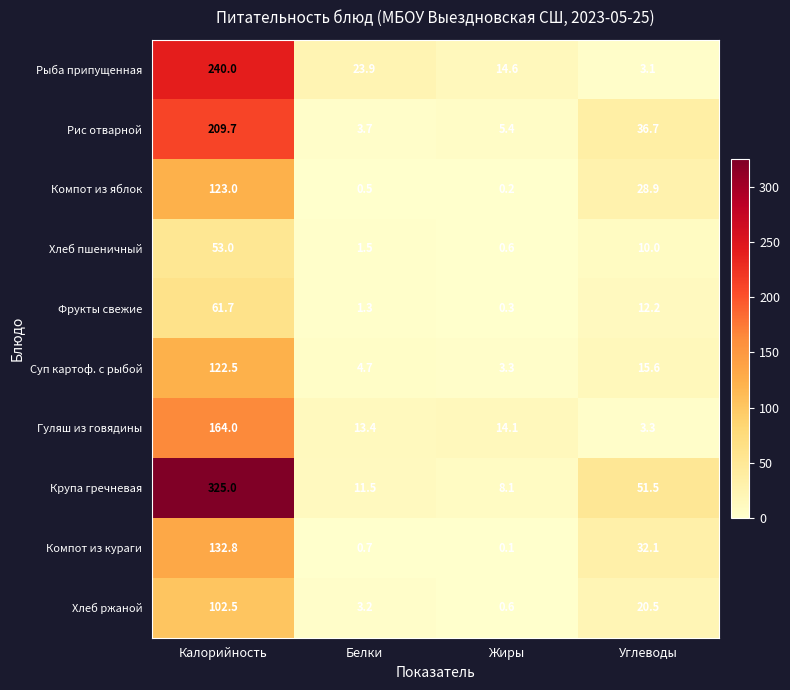

How many series are shown in this chart?

10